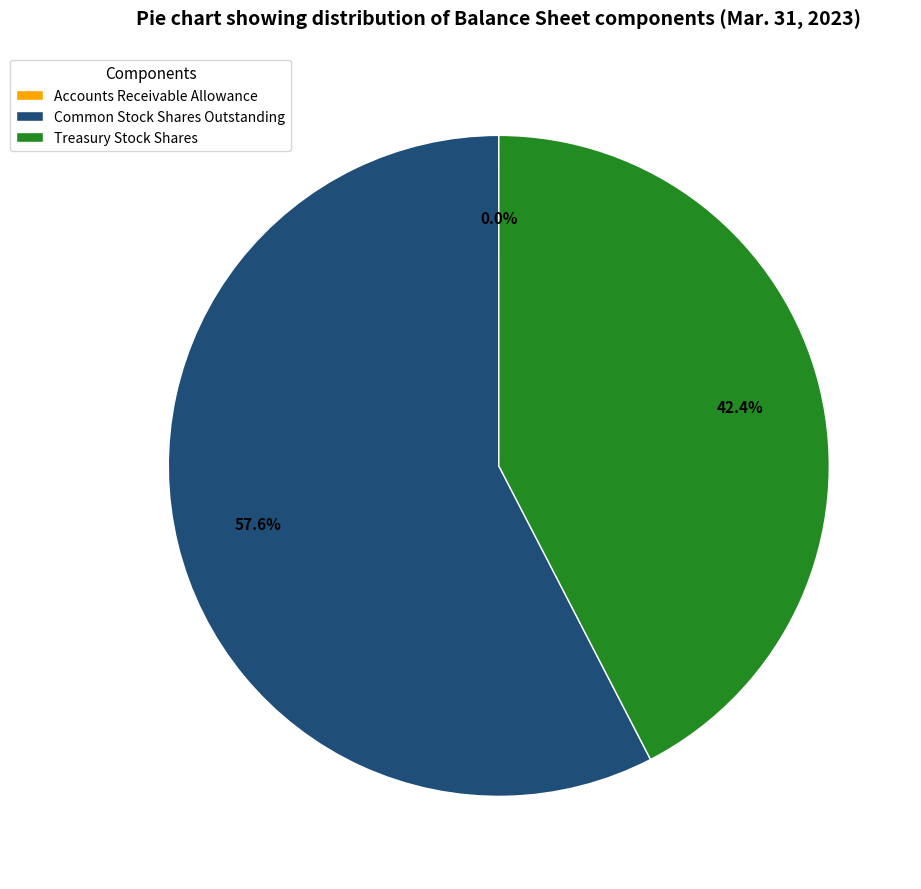

Is it true that Treasury Stock Shares is 42% of the pie?

True